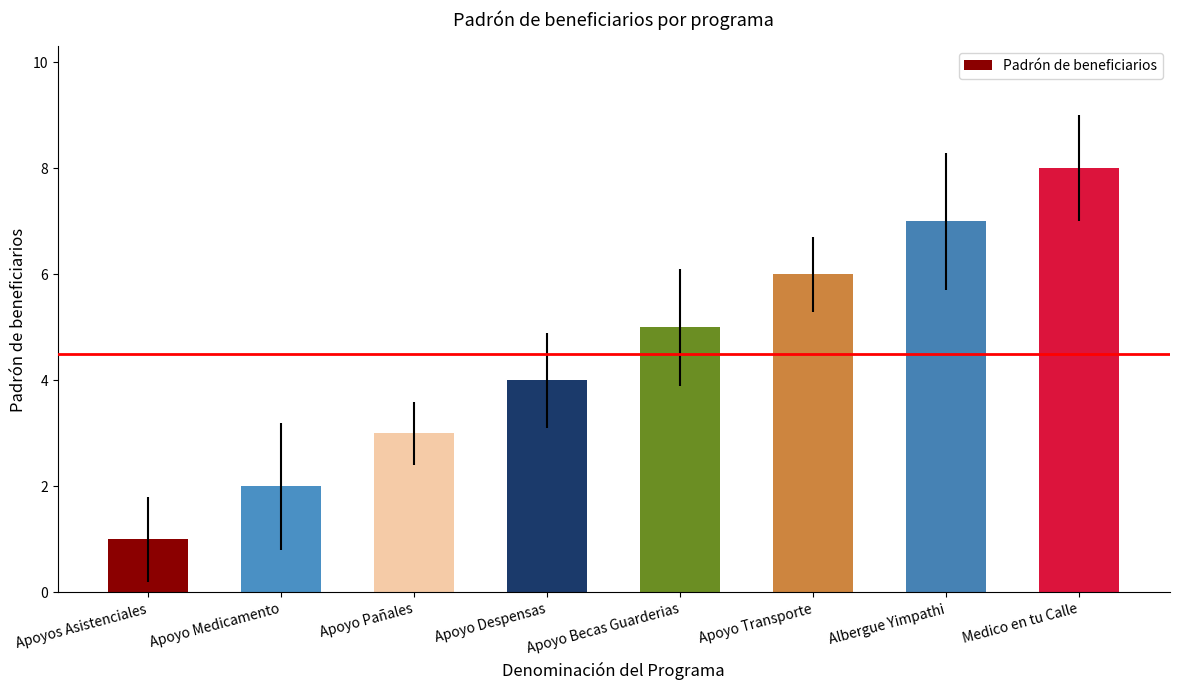

Does the chart contain stacked bars?

No